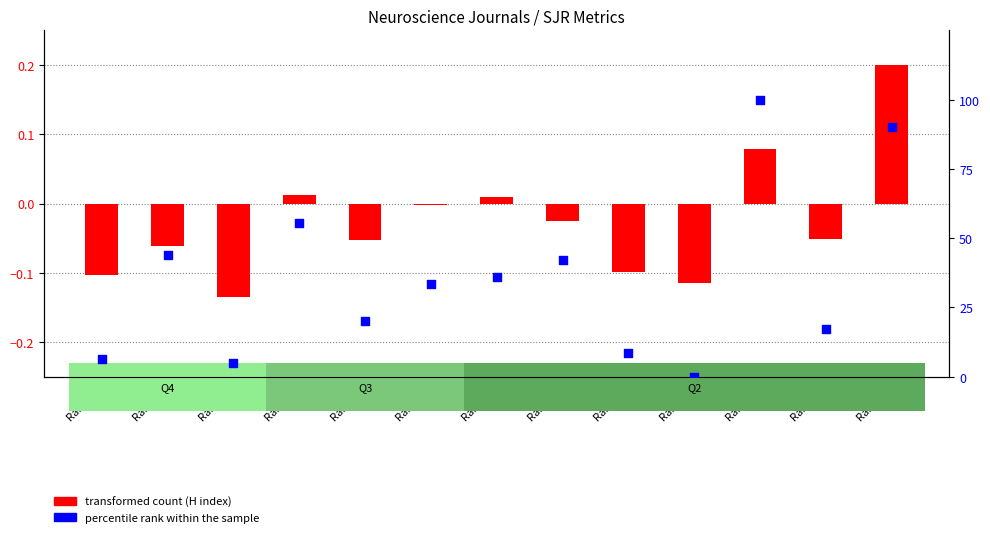

Is the value of transformed count (H index) at Rank 23 greater than the value of percentile rank within the sample at Rank 15?

No